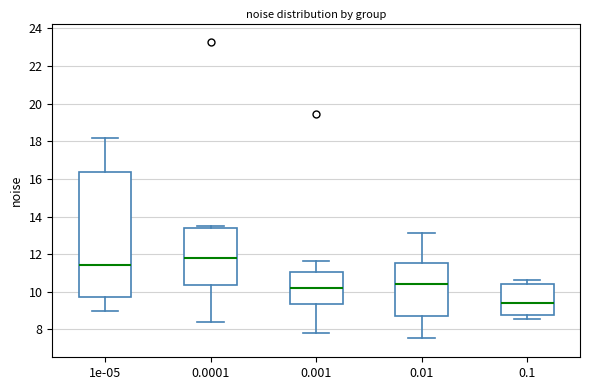

Reading left to right, transcribe this box plot: for each box, give where its median line is, the range the box spans, and where its two whiskers end, as read against the y-axis. The values are not printed on the chart, so give them approximately, as read against the axis.

1e-05: median 11.4, box 9.8 to 16.4, whiskers 9.0 to 18.2
0.0001: median 11.8, box 10.4 to 13.4, whiskers 8.4 to 13.4 (just above the box's upper edge)
0.001: median 10.2, box 9.4 to 11.0, whiskers 7.8 to 11.6
0.01: median 10.4, box 8.8 to 11.6, whiskers 7.6 to 13.2
0.1: median 9.4, box 8.8 to 10.4, whiskers 8.6 to 10.6